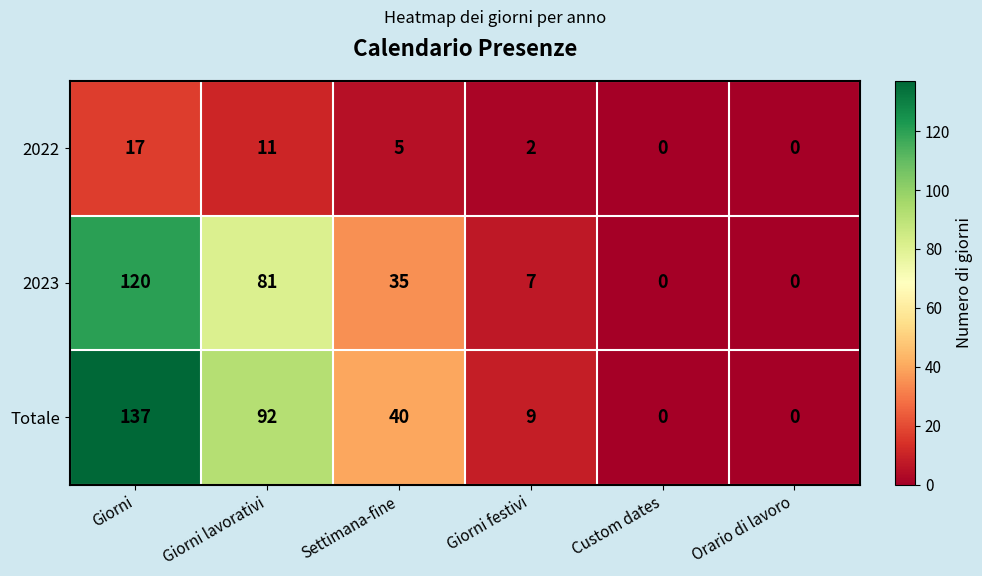

What is the maximum value for 2023?

120